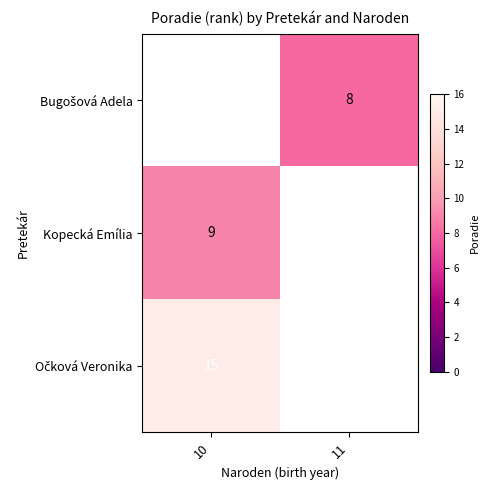

True or false: Kopecká Emília has a value of 9 at 10.

True